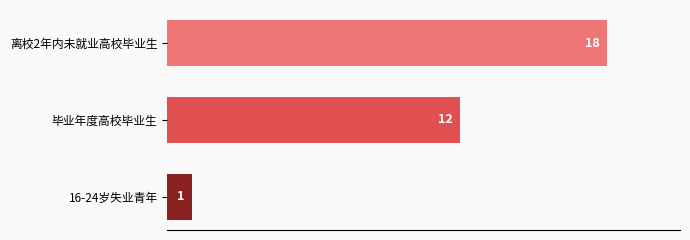

Rank the categories by value from highest to lowest.

离校2年内未就业高校毕业生, 毕业年度高校毕业生, 16-24岁失业青年